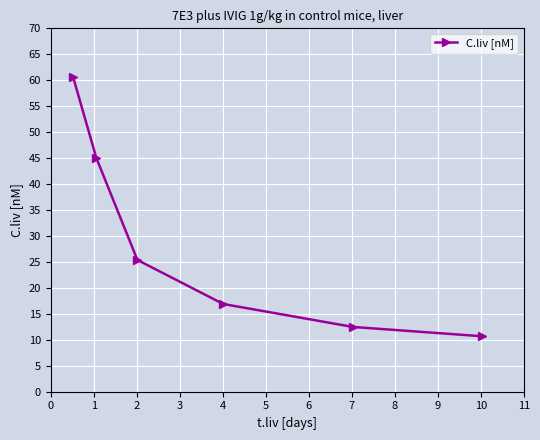

What is the value of the 6th point from the left?

10.7